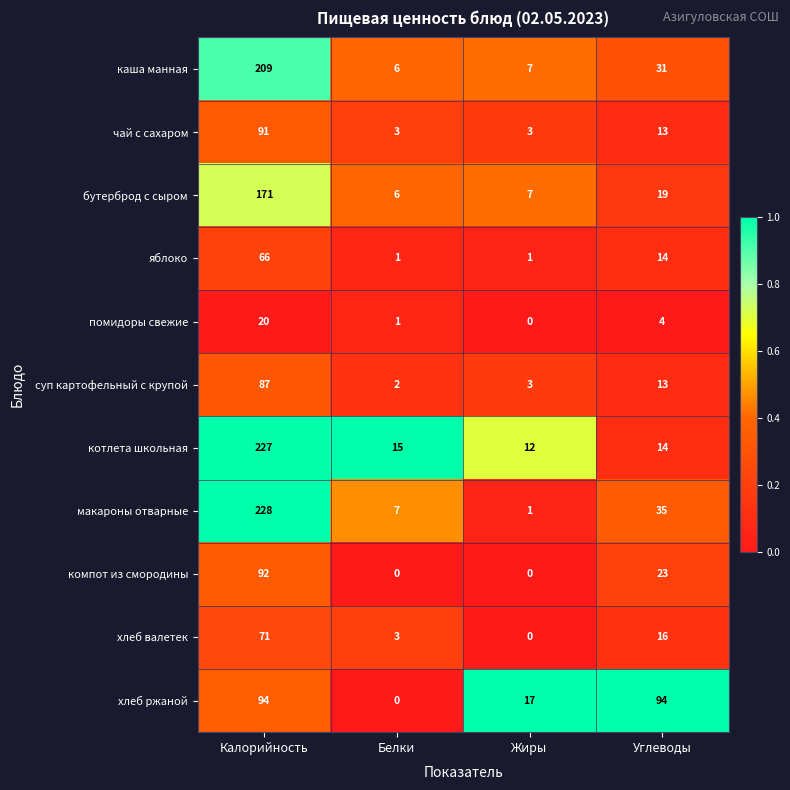

Where is хлеб ржаной nearest to the value 47?

Жиры